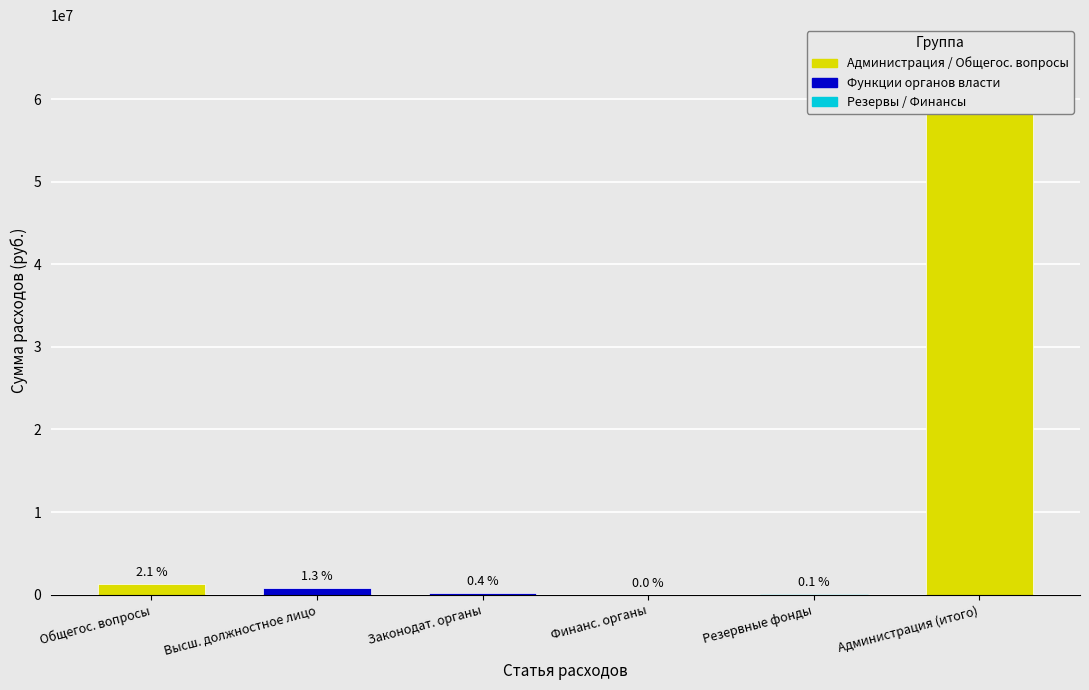

Rank the series at 2025 from lowest to highest value.

Обеспечение деятельности финансовых органов, Резервные фонды, Функционирование законодательных органов, Функционирование высшего должностного лица, ОБЩЕГОСУДАРСТВЕННЫЕ ВОПРОСЫ, Администрация (итого)